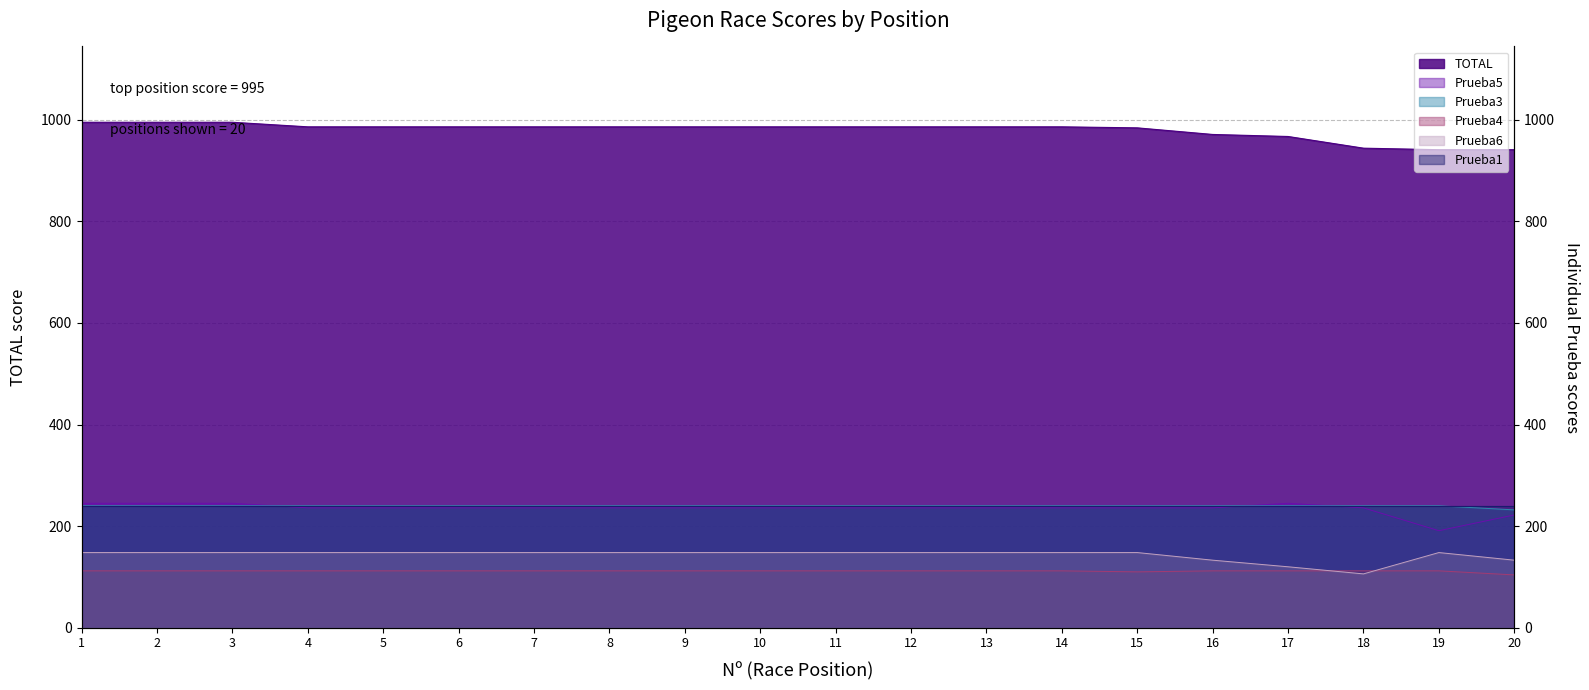

Does the chart have visible grid lines?

Yes